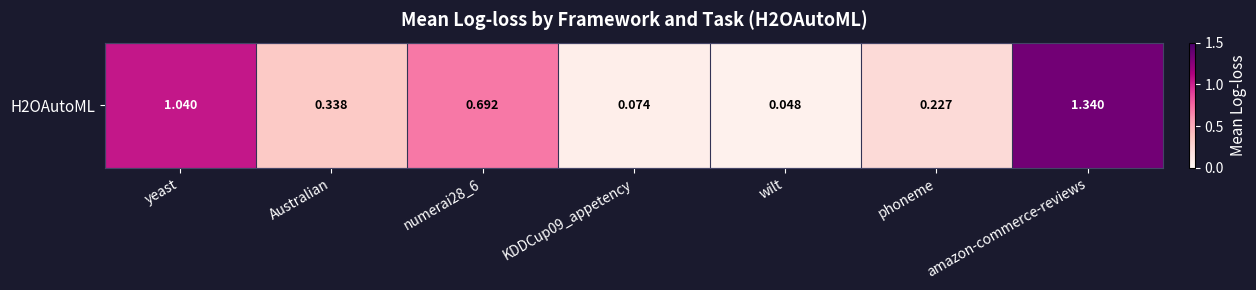

Rank the categories by value from lowest to highest.

wilt, KDDCup09_appetency, phoneme, Australian, numerai28_6, yeast, amazon-commerce-reviews